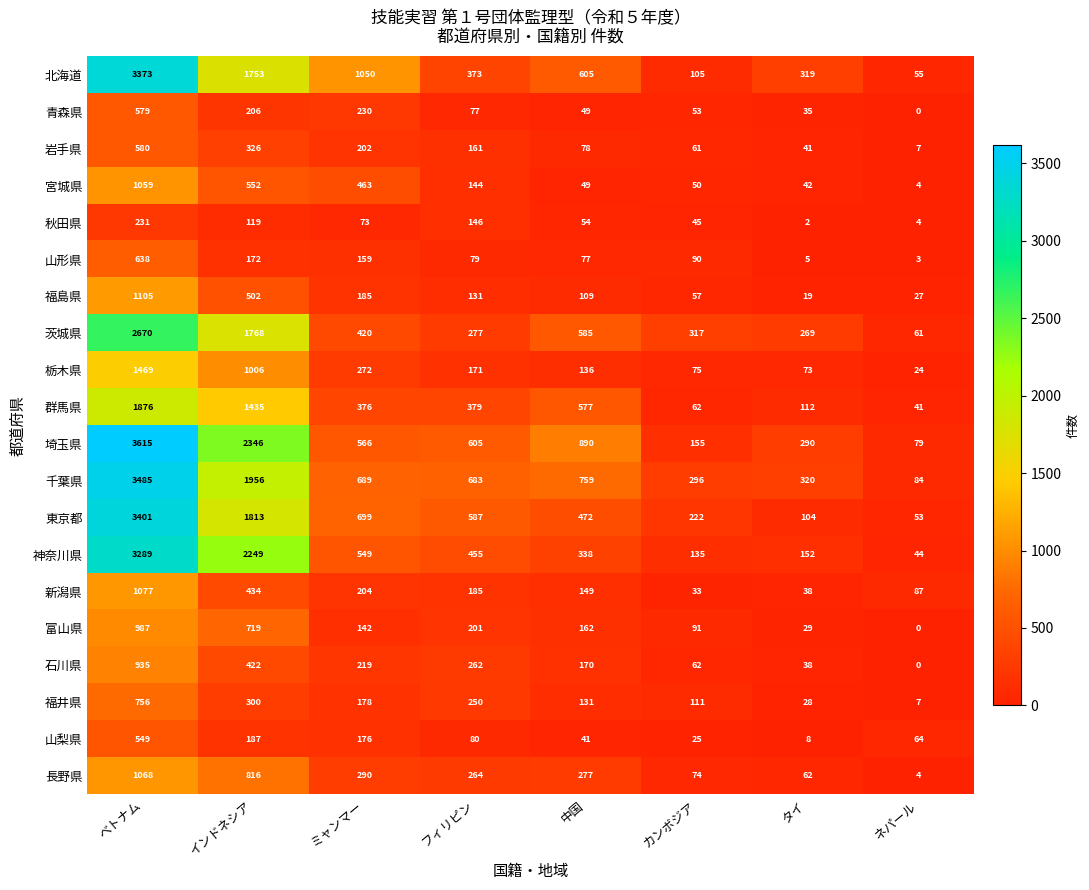

What is the spread (max minus min) of values at ミャンマー?

977